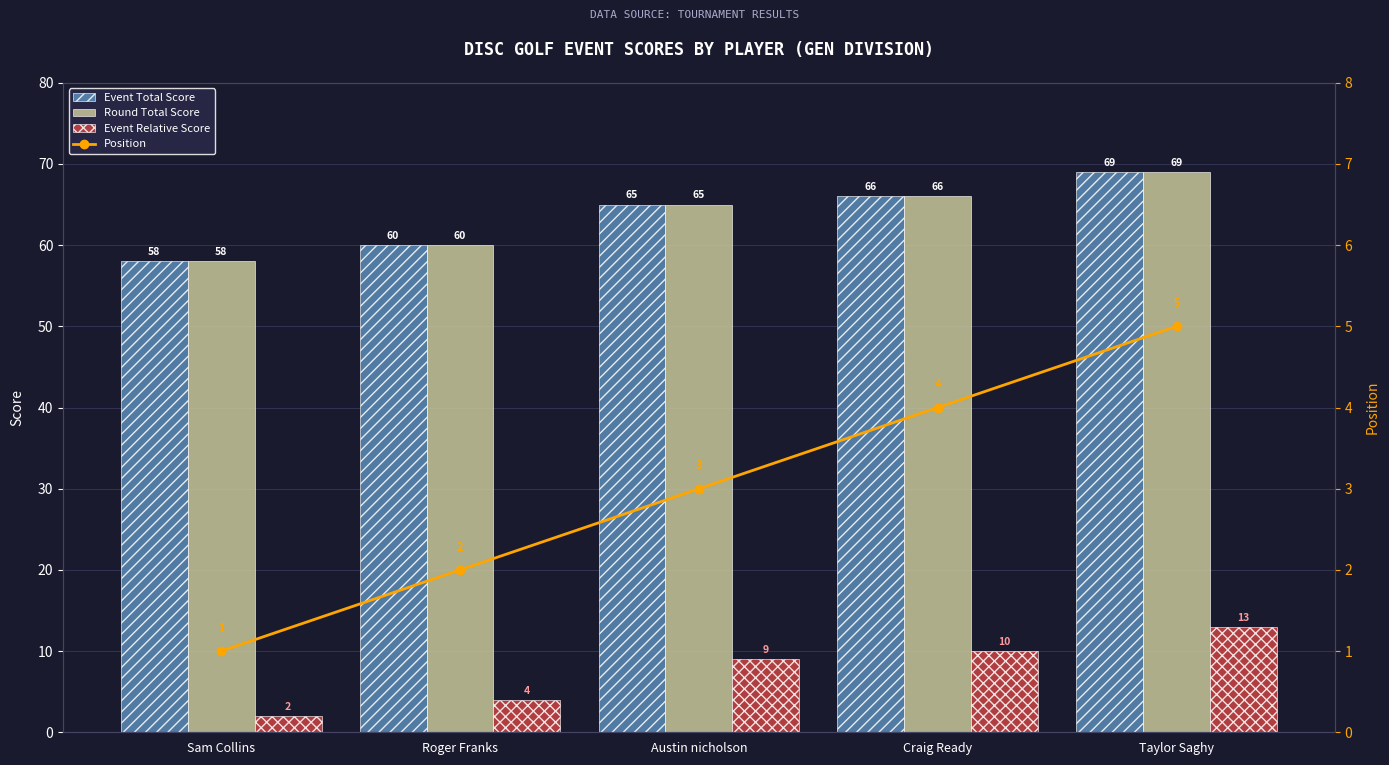

At which label does Event Total Score first exceed 65?

Craig Ready